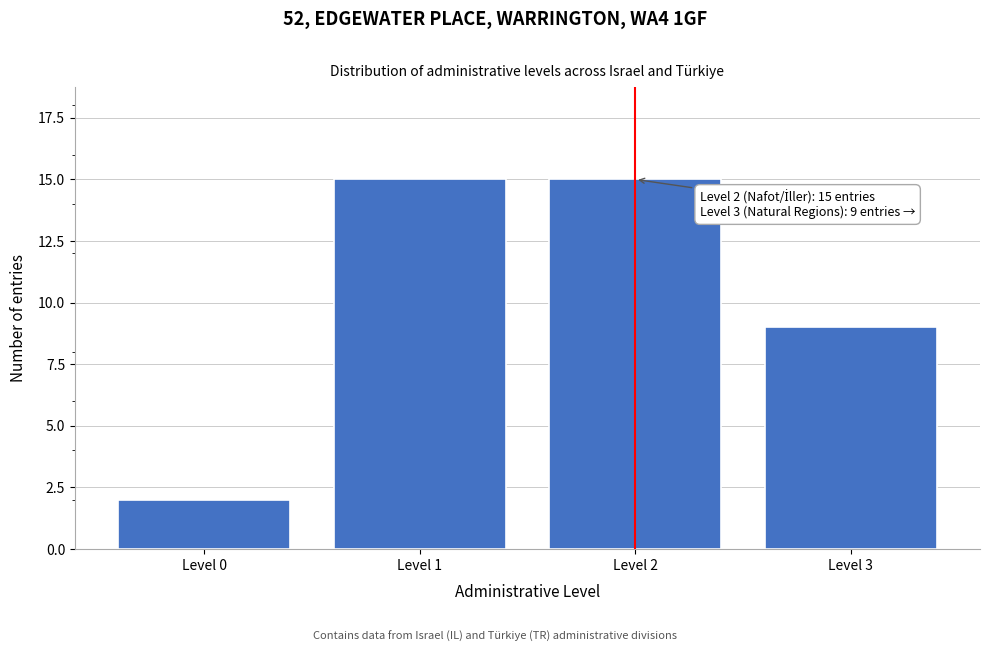

Reading left to right, extract all data points from this chart.

Level 0=2	Level 1=15	Level 2=15	Level 3=9